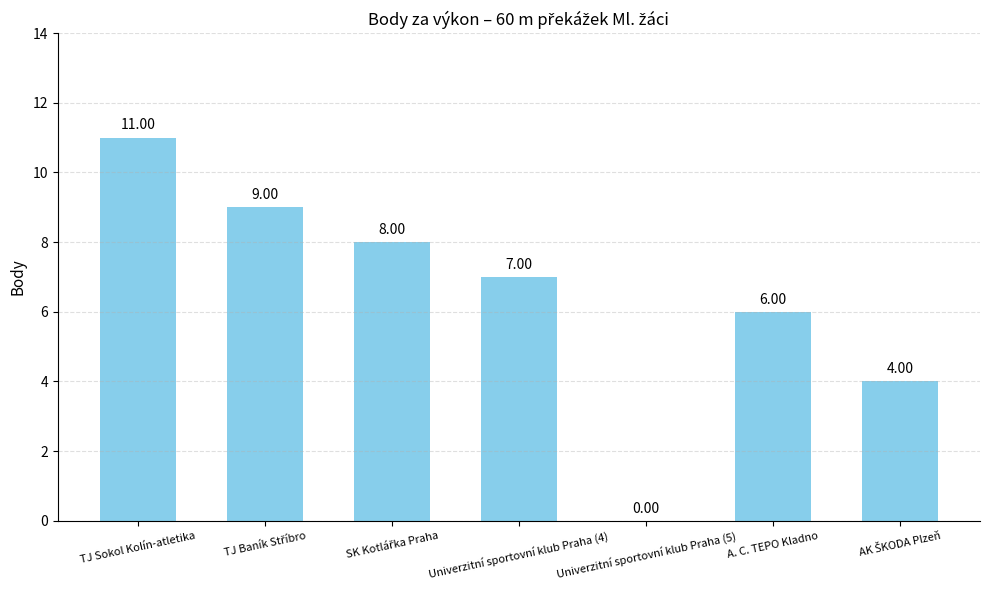

What is the average value?

6